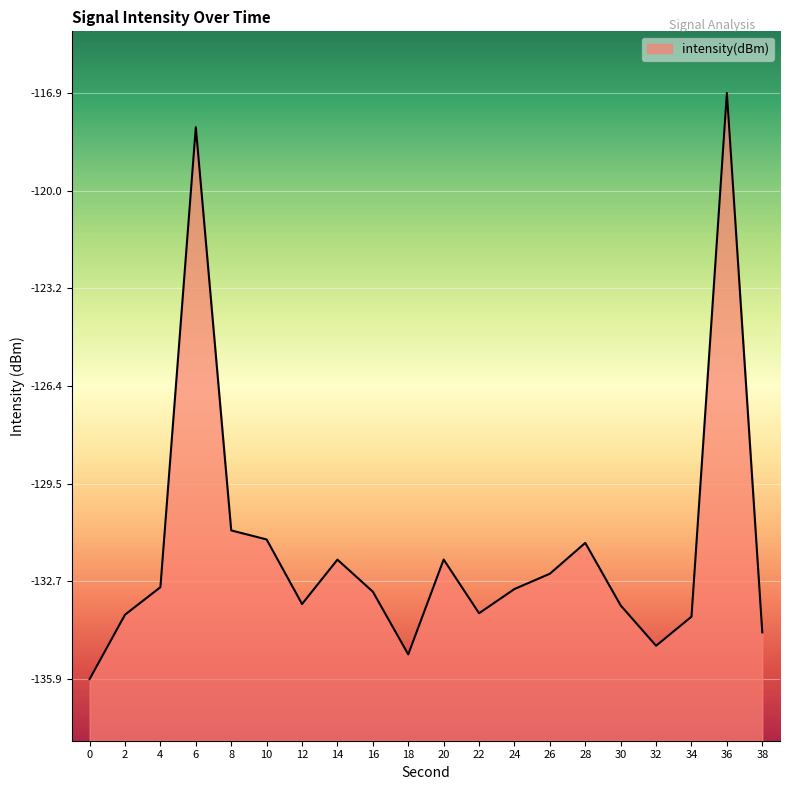

What is the smallest value displayed?

-135.9